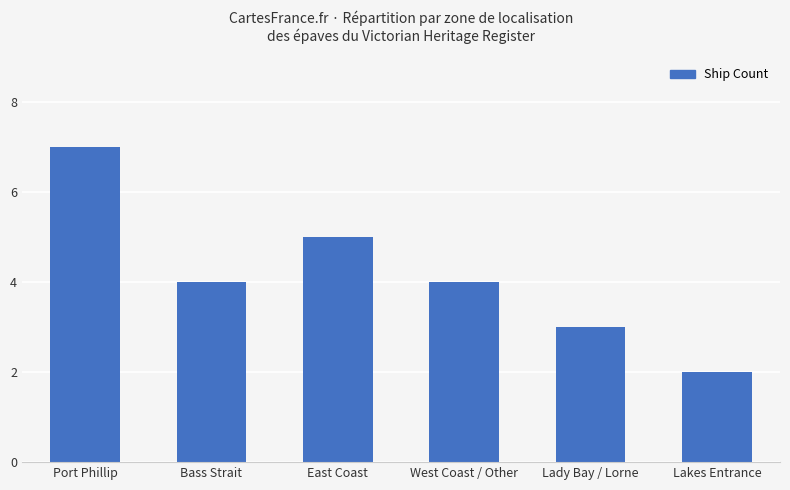

What is the minimum value shown in the chart?

2